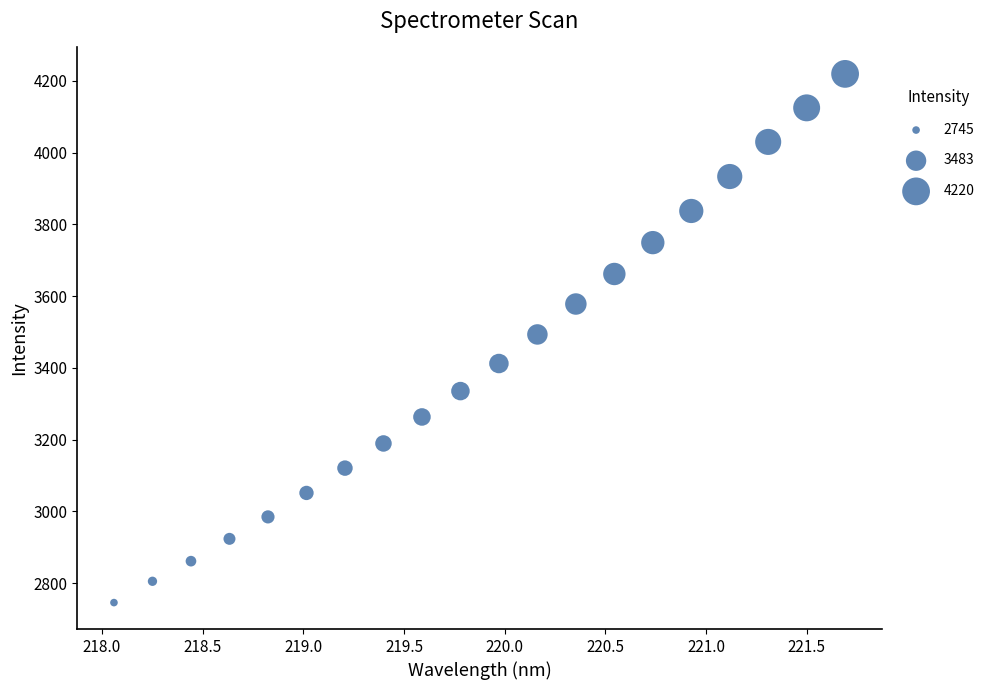

How many points are shown in the scatter plot?

20